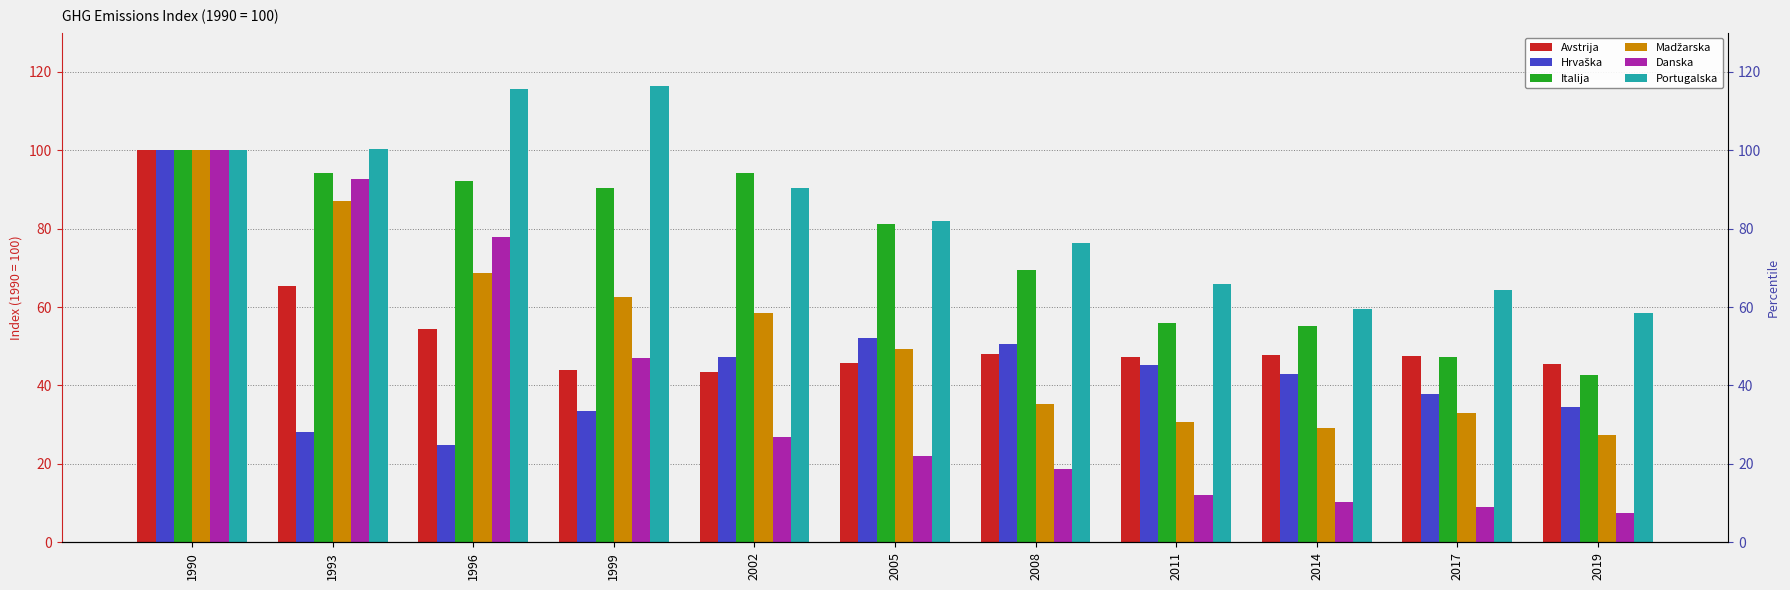

Does the chart contain any negative values?

No